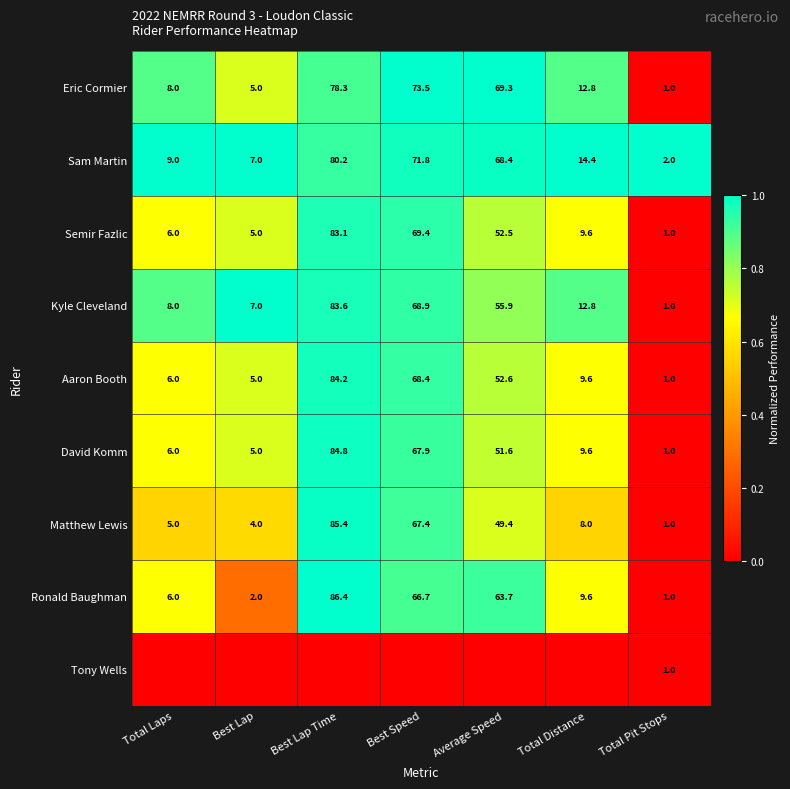

How many values in the Eric Cormier series are below 12?

3